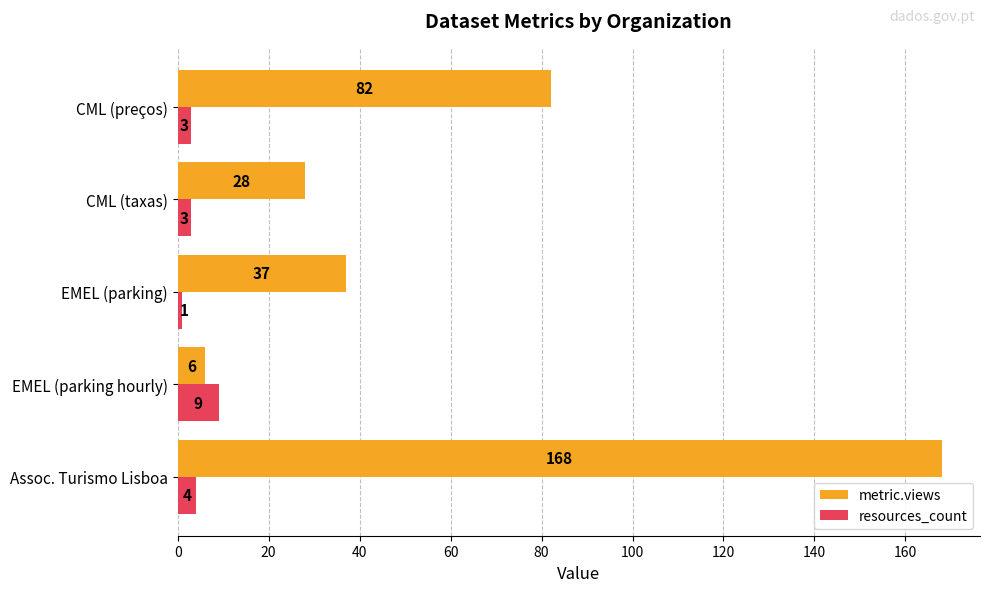

What is the difference between the highest and lowest values at Assoc. Turismo Lisboa?

164